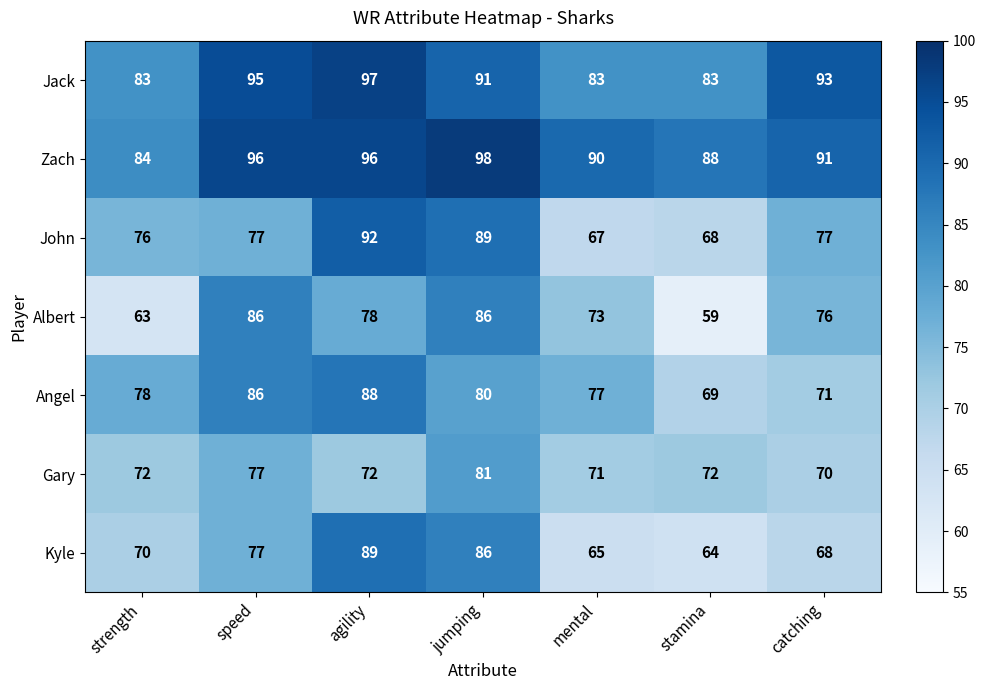

Which series changed the most between jumping and mental?

John